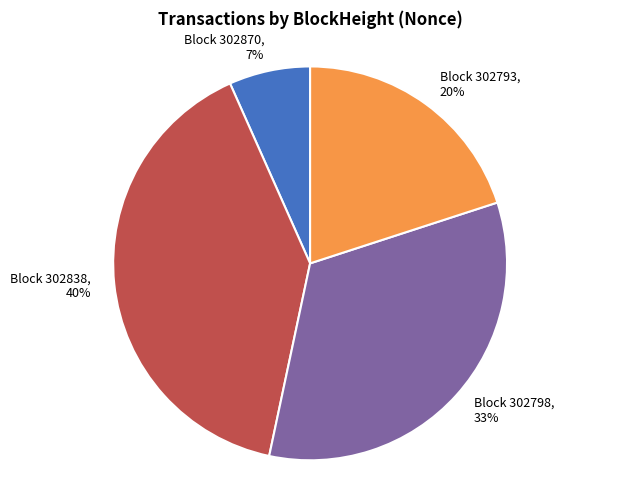

Which slice is the smallest?

Block 302870